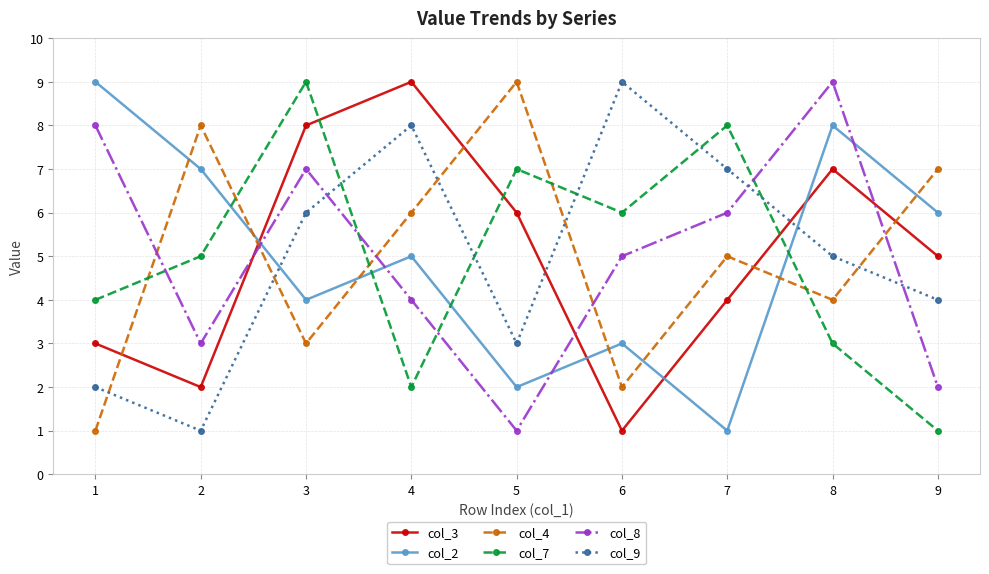

Is the value of col_3 at 8 greater than the value of col_4 at 5?

No